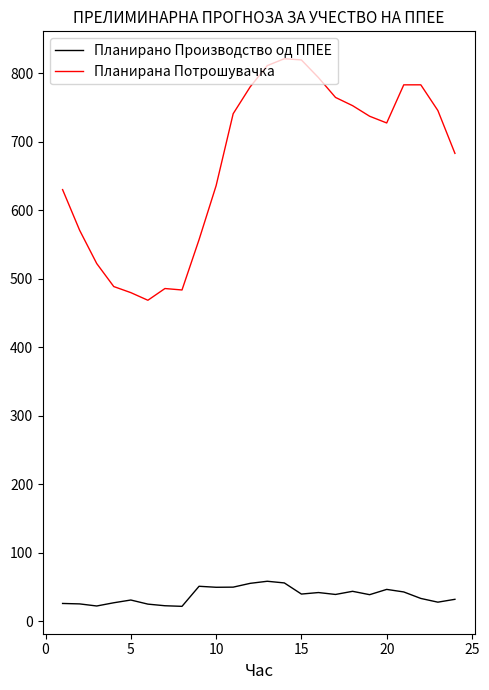

Is this an area chart (filled region under the line)?

No